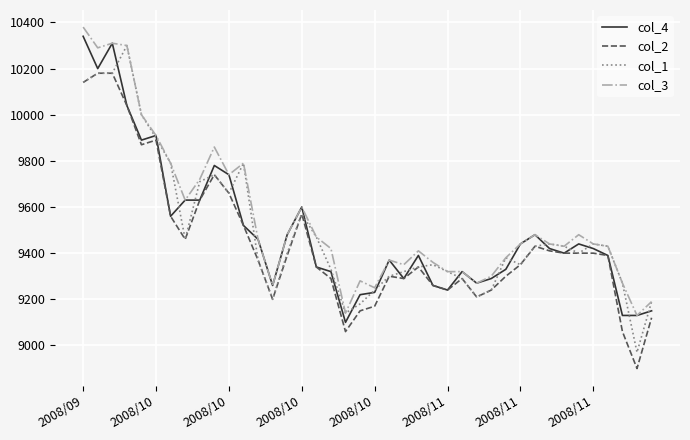

What is the highest value of the col_3 series?

10380